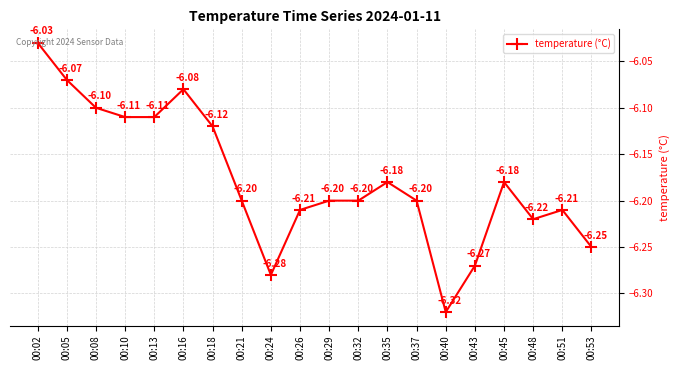

What is the difference between the second highest and second lowest values?

0.2